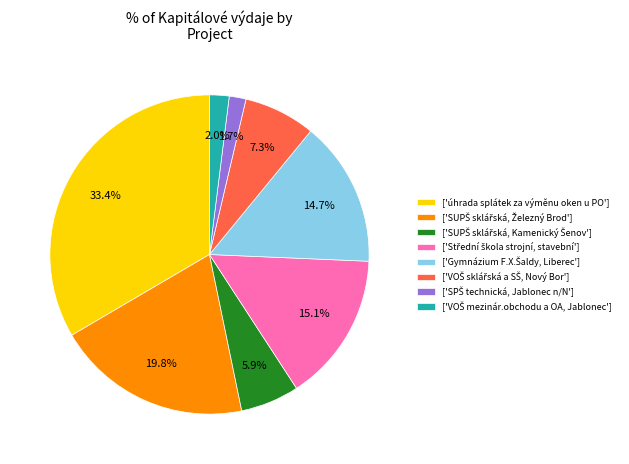

Is there a majority slice in this chart?

No